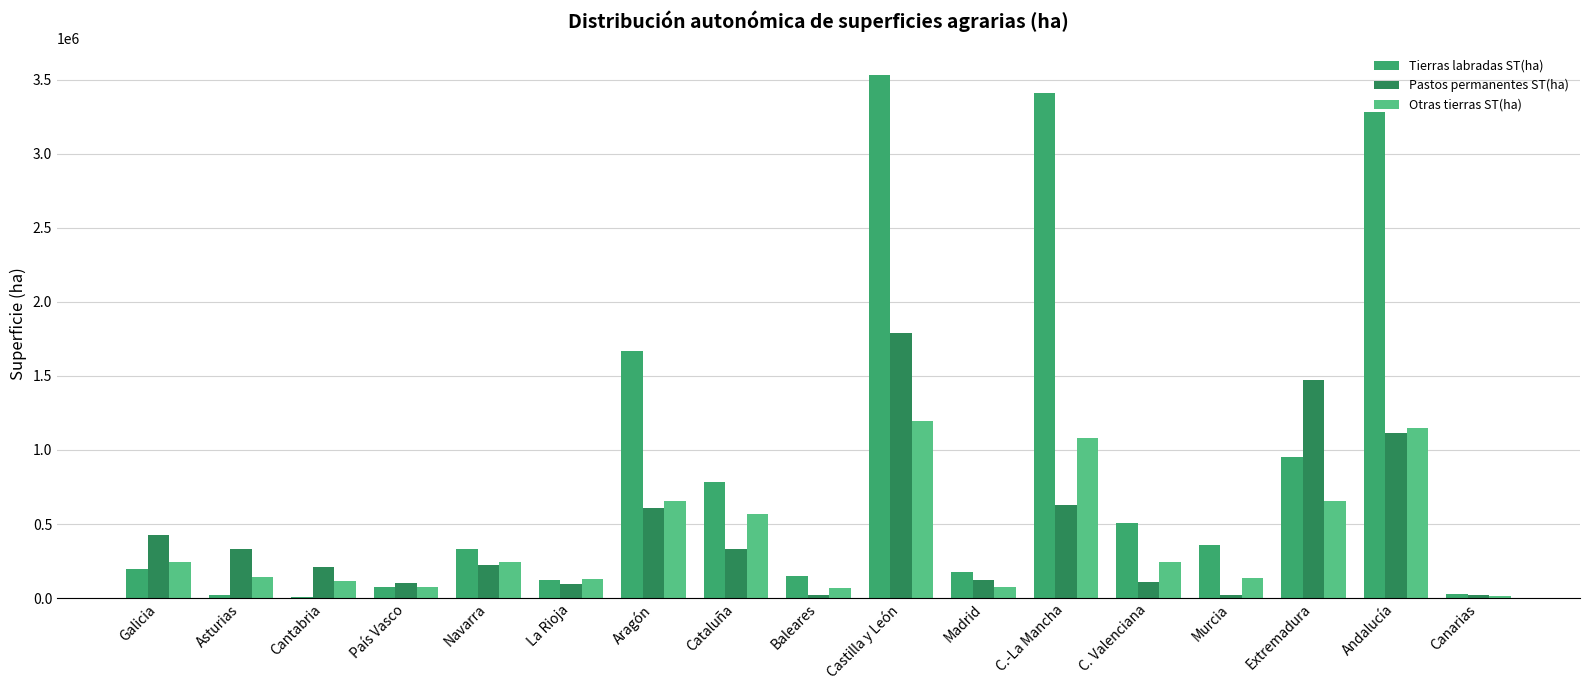

What is the sum of all Otras tierras ST(ha) values?

6782326